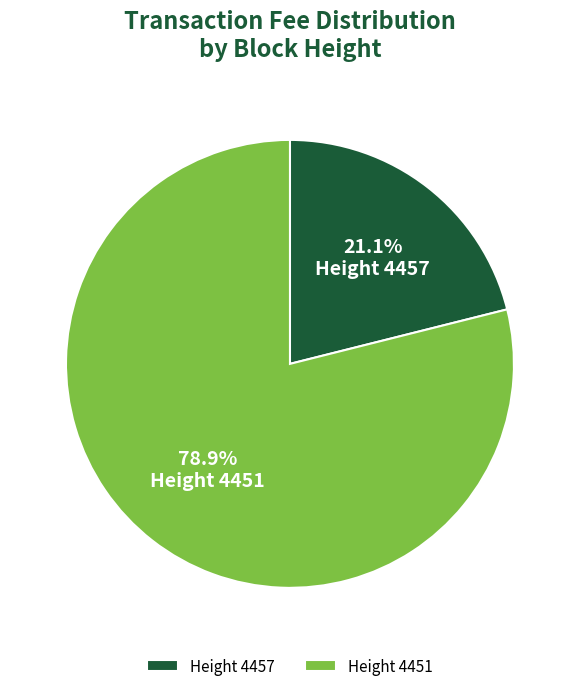

Which slice represents more than half of the pie?

Height 4451